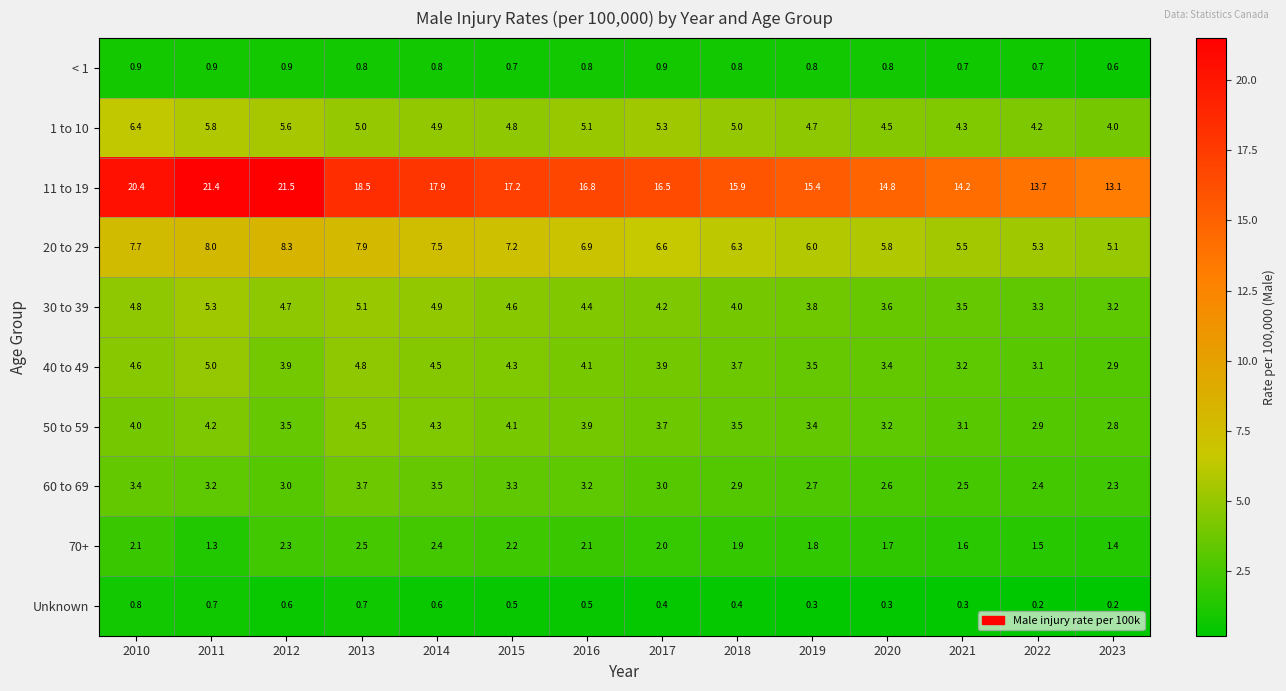

What is the difference between the 50 to 59 values at 2016 and 2023?

1.1